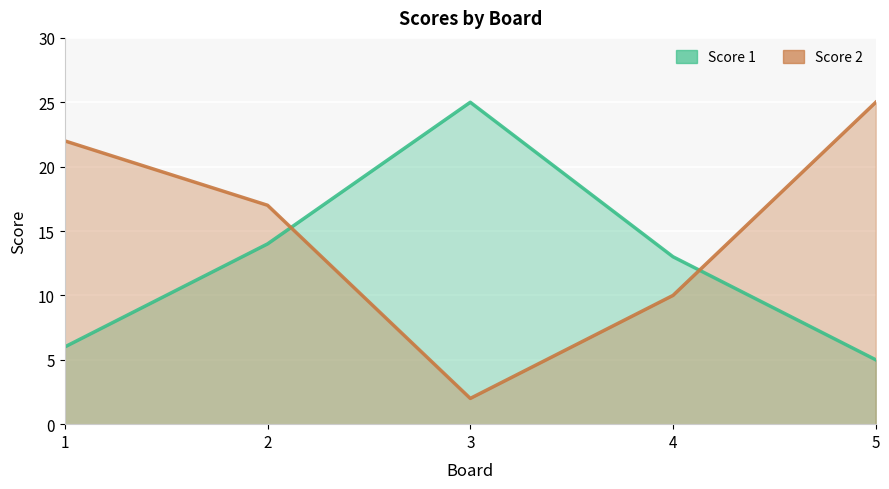

Reading left to right, transcribe all the data shown in this chart.

Score 1: 1=6	2=14	3=25	4=13	5=5
Score 2: 1=22	2=17	3=2	4=10	5=25